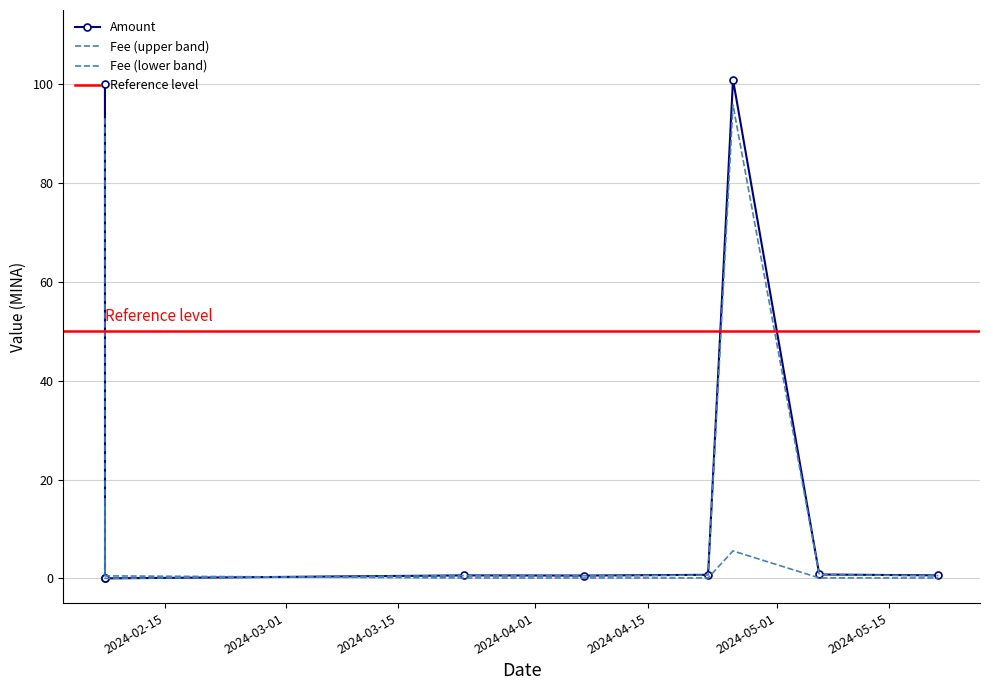

What is the greatest value displayed?

100.9